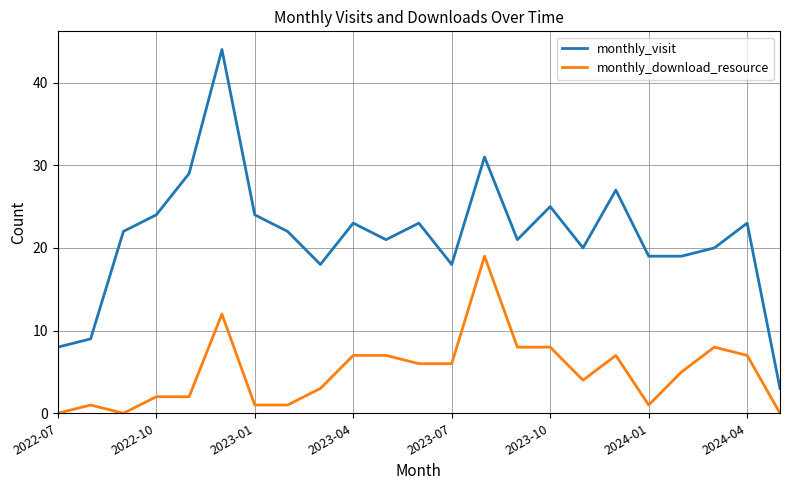

What is the difference between the maximum and minimum values in the monthly_download_resource series?

19